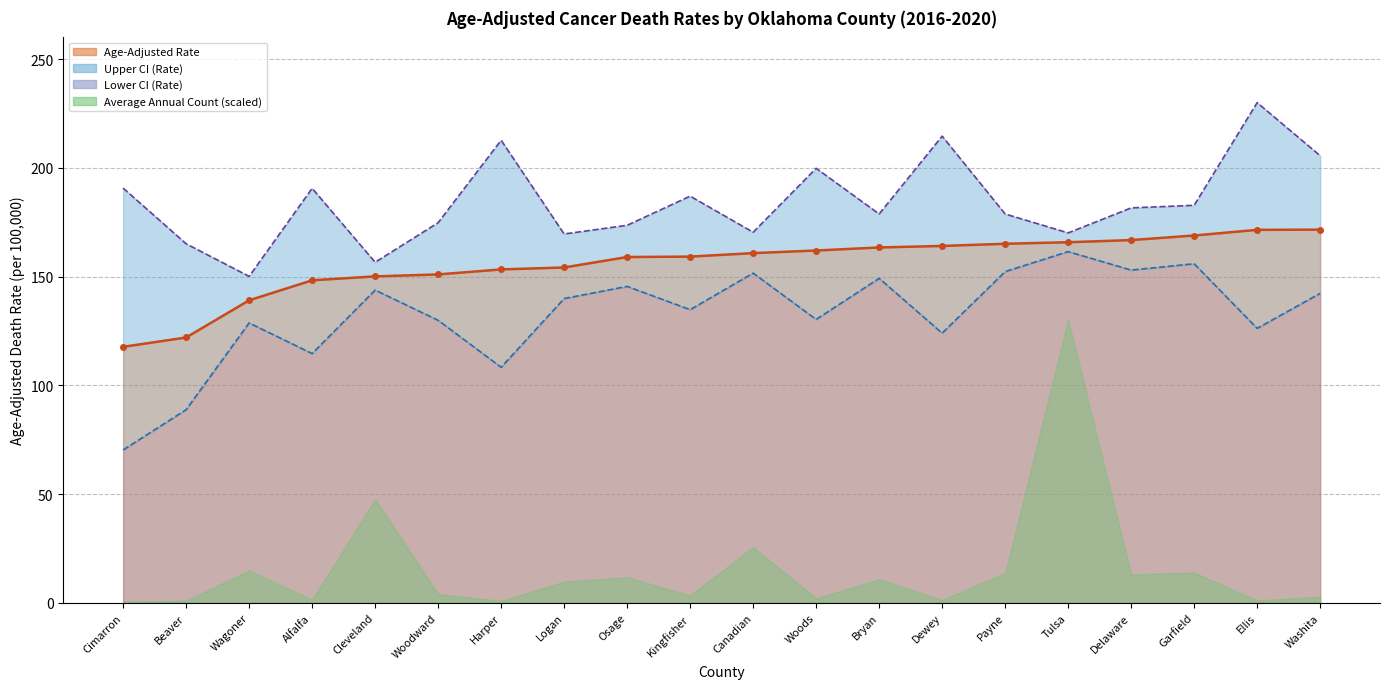

True or false: Age-Adjusted Rate and Upper CI (Rate) cross at least once.

False